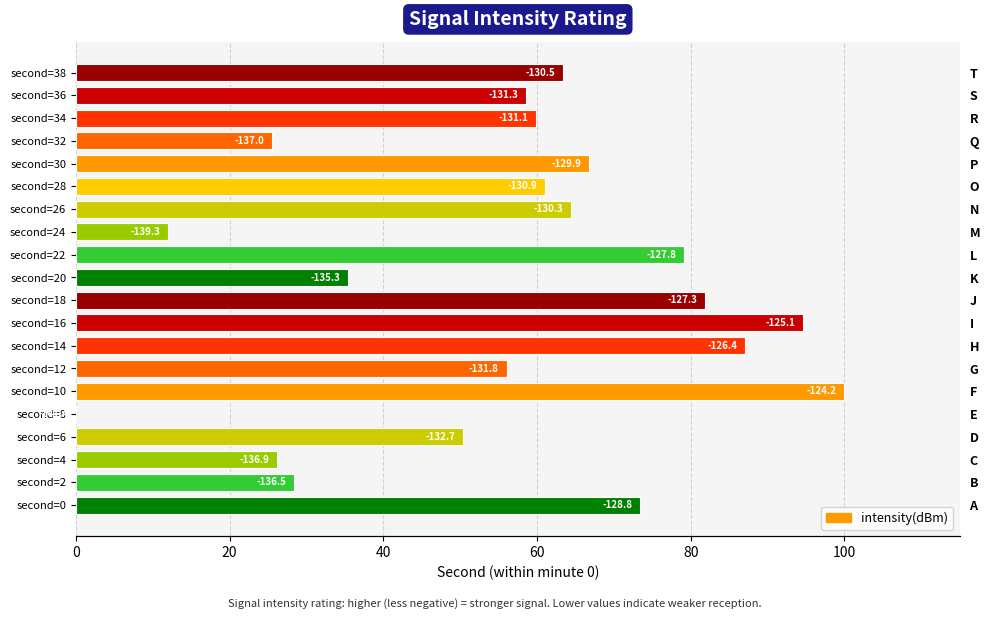

Reading left to right, extract all data points from this chart.

73.4	28.4	26.2	50.4	0.0	100.0	56.0	87.0	94.6	81.8	35.4	79.1	12.0	64.4	61.0	66.7	25.5	59.8	58.5	63.4